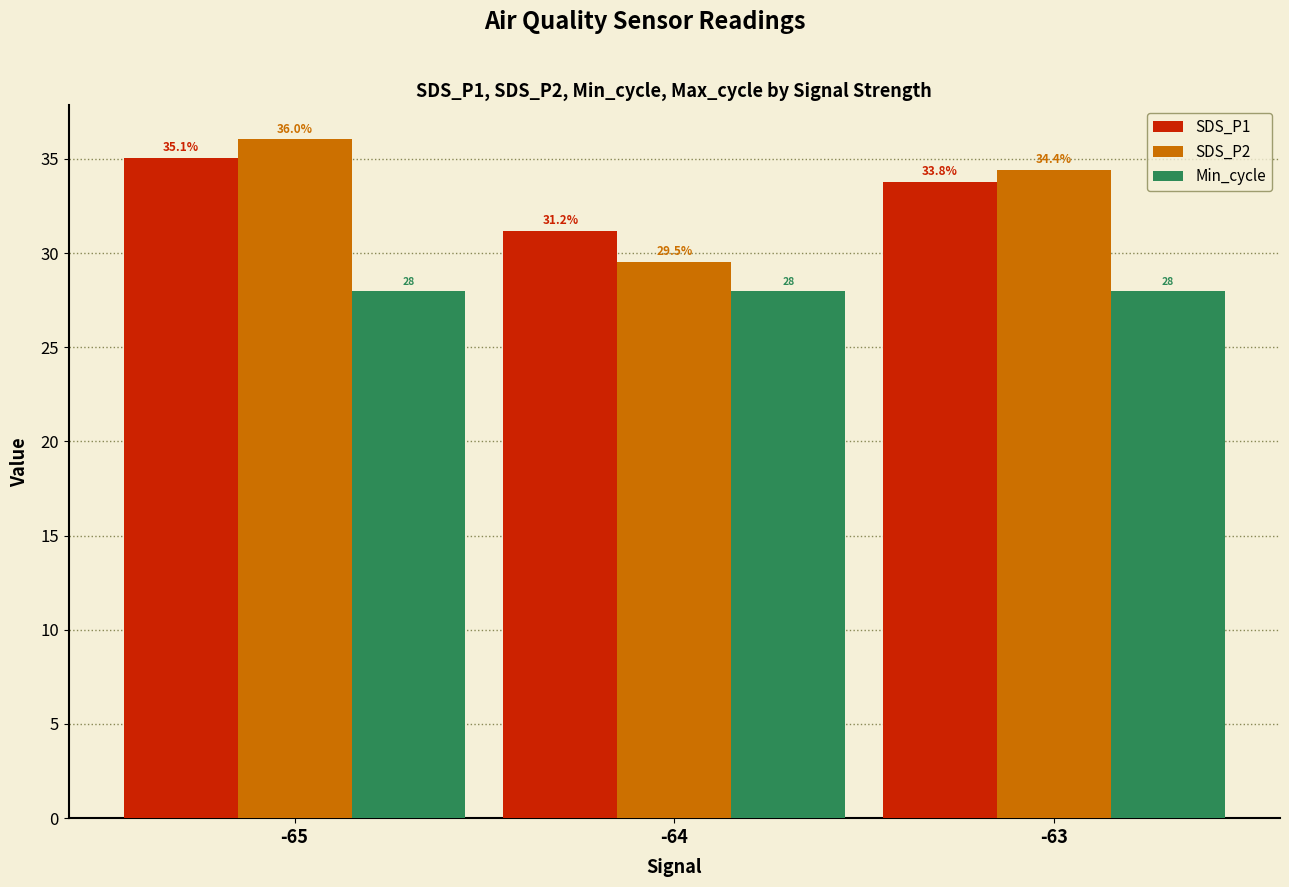

How many data points does each series have?

3